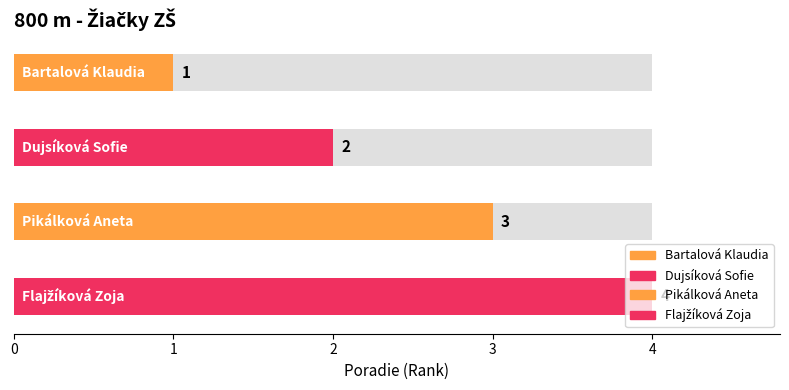

List the labels in order of value, smallest first.

Bartalová Klaudia, Dujsíková Sofie, Pikálková Aneta, Flajžíková Zoja